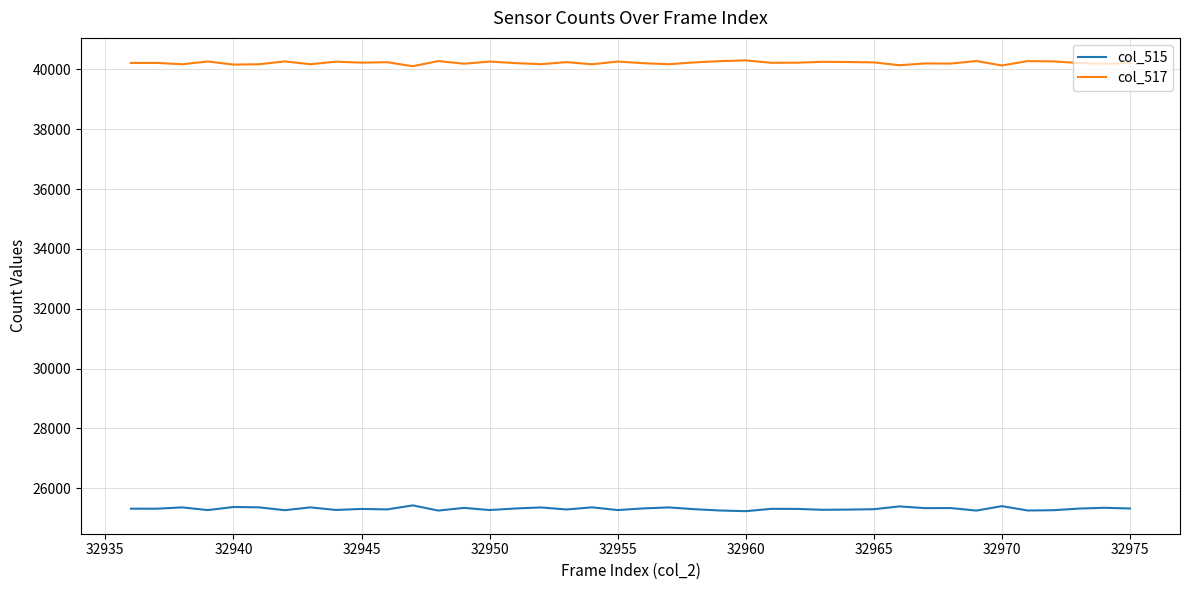

True or false: col_517 and col_515 intersect in this chart.

False